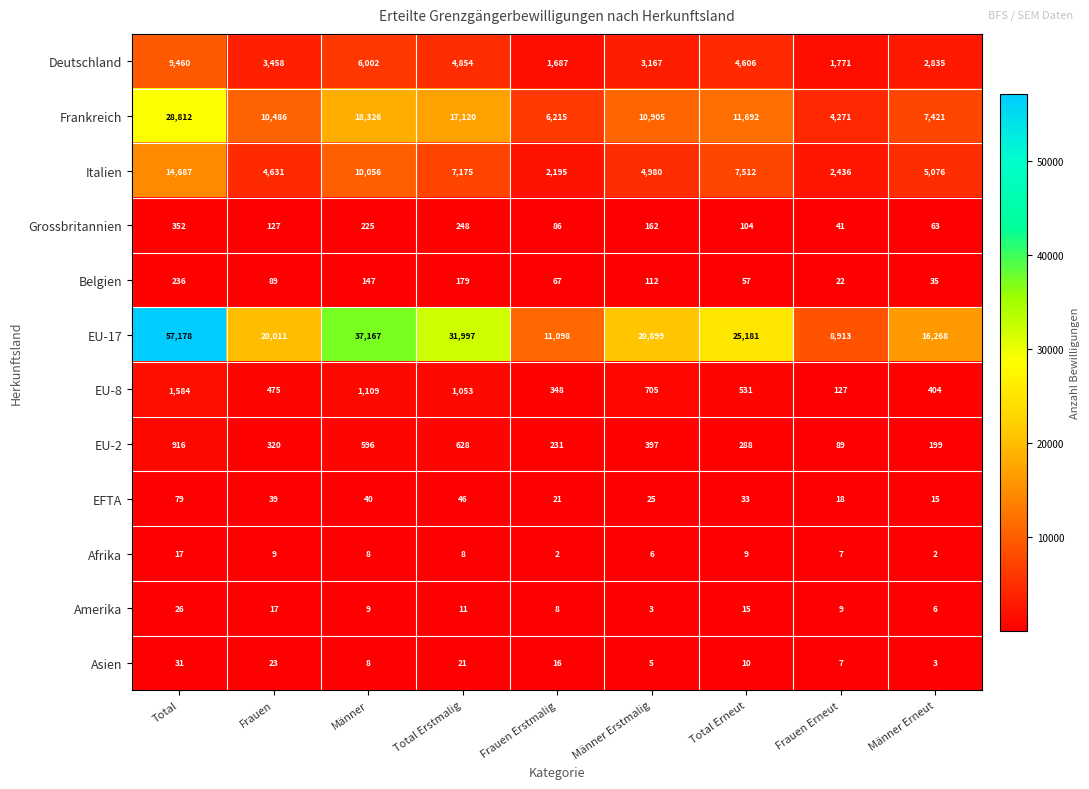

What is the difference between the second highest and minimum values in the Italien series?

7861